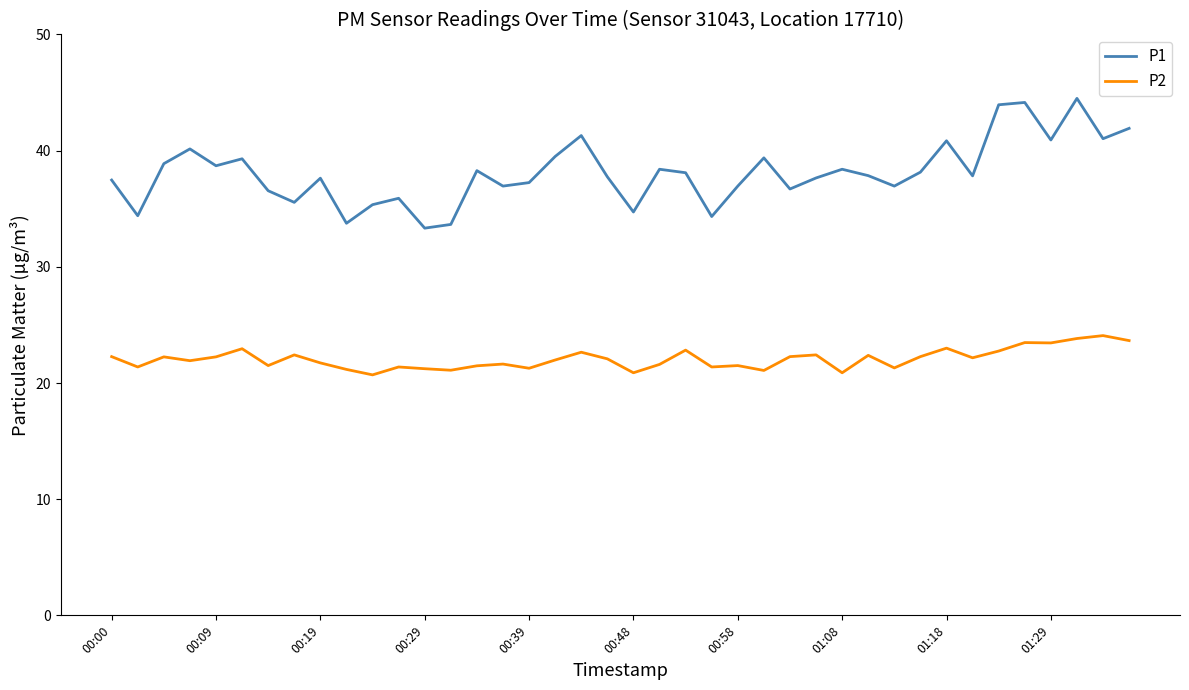

True or false: P1 and P2 cross at least once.

False